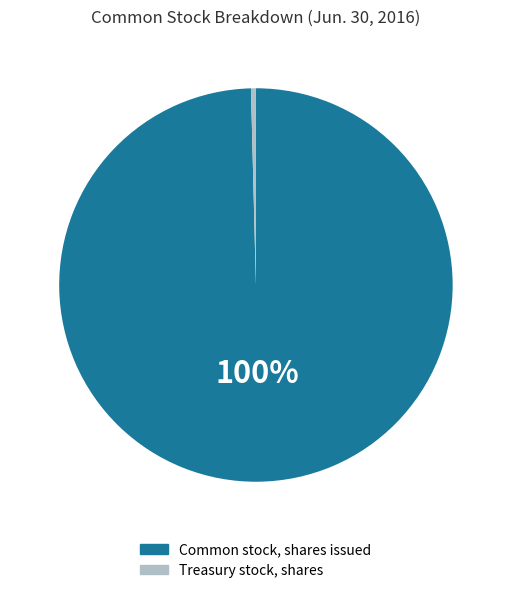

Is it true that Treasury stock, shares is 13% of the pie?

False